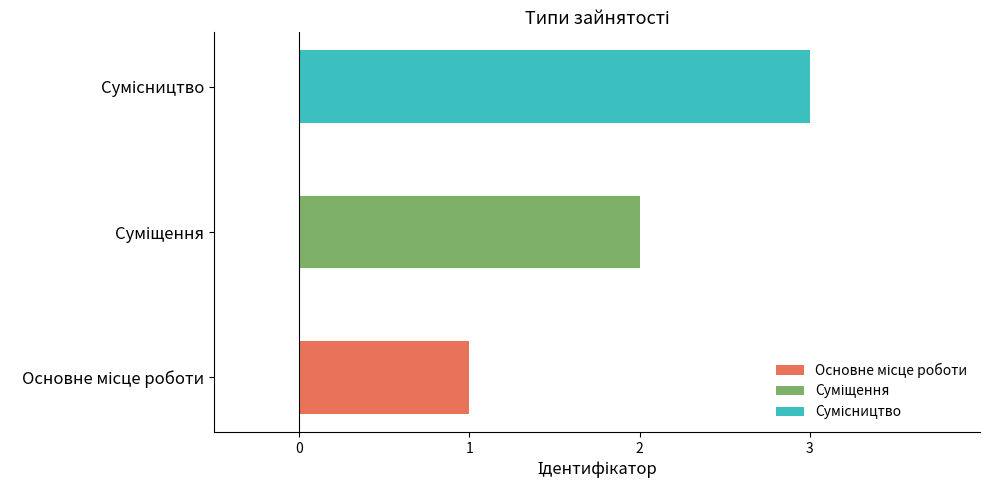

List the labels in order of value, smallest first.

Основне місце роботи, Суміщення, Сумісництво